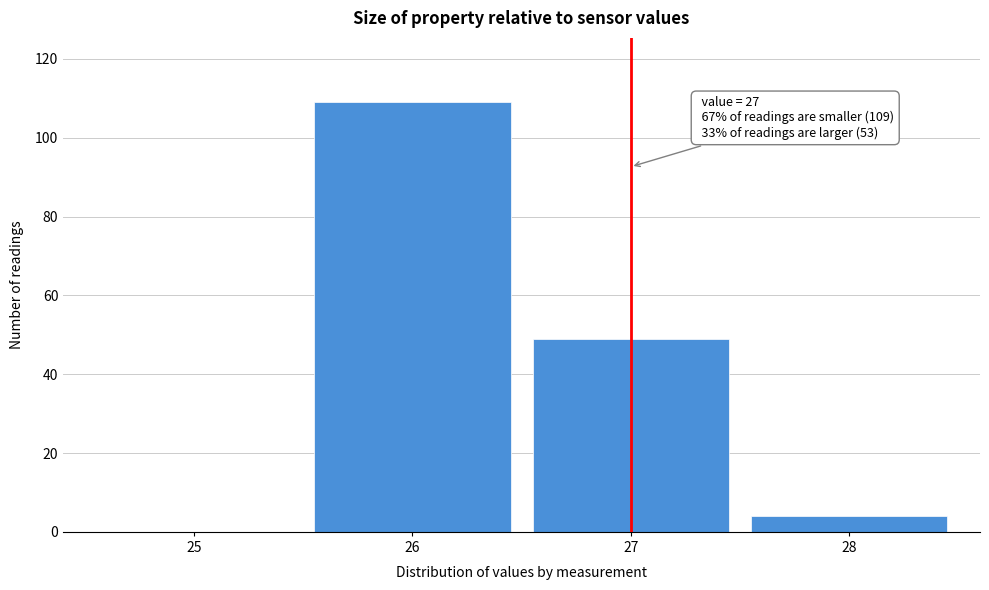

Reading left to right, what are all the values shown in this chart?

25=0	26=109	27=49	28=4